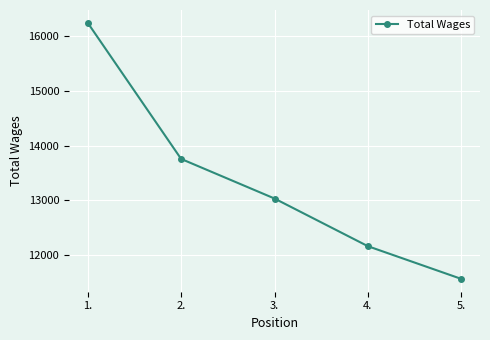

Reading left to right, transcribe all the data shown in this chart.

1.=16248	2.=13759	3.=13035	4.=12163	5.=11565